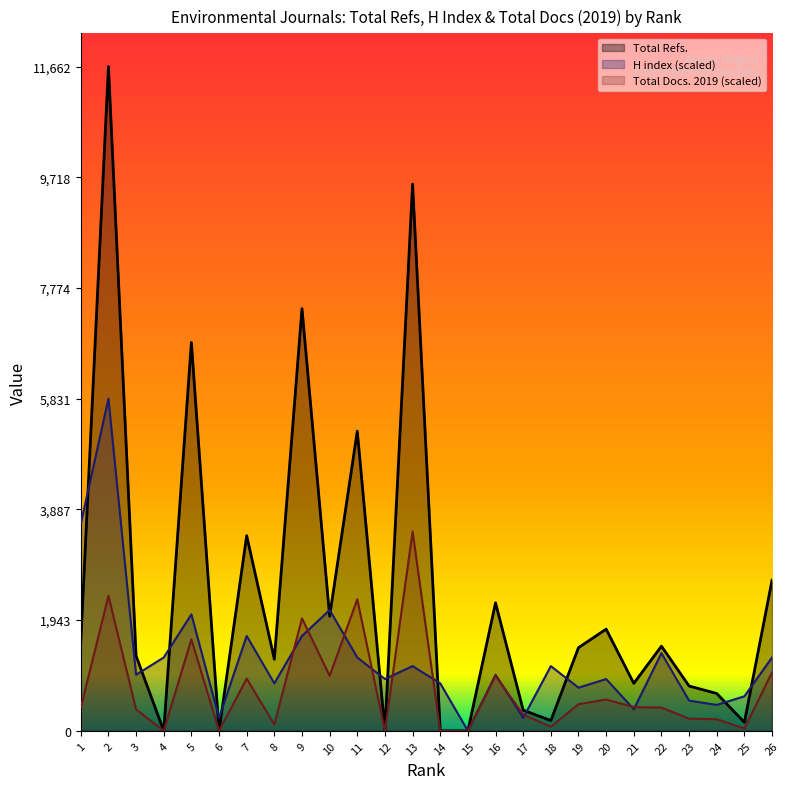

At 15, list the series in order from smallest to largest.

Total Refs., H index, Total Docs. (2019)